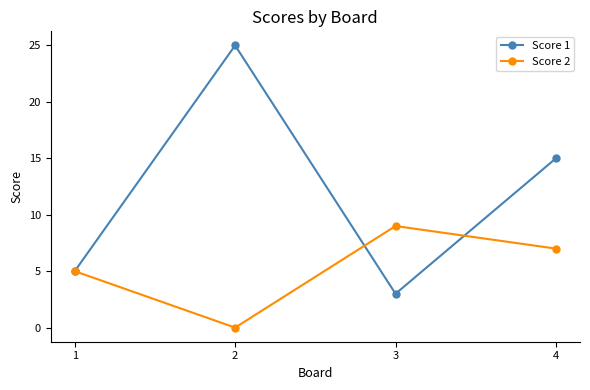

Is it true that Score 1 equals 20 at 4?

False